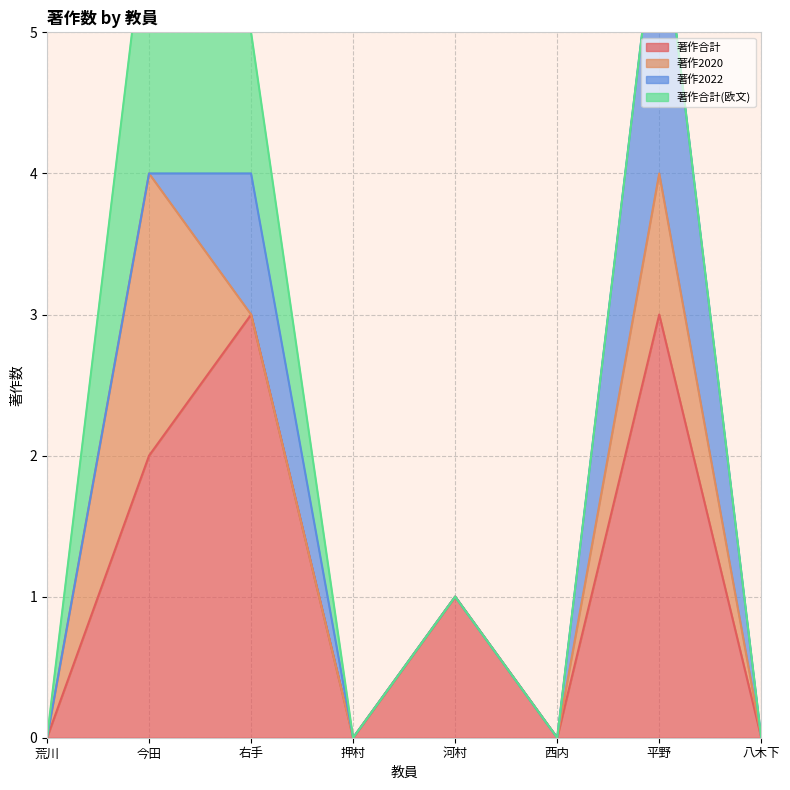

True or false: 著作合計 has a value of -1 at 八木下.

False